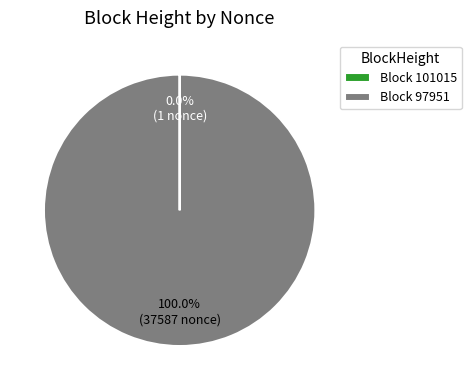

Does Block 97951 account for over 50% of the chart?

Yes